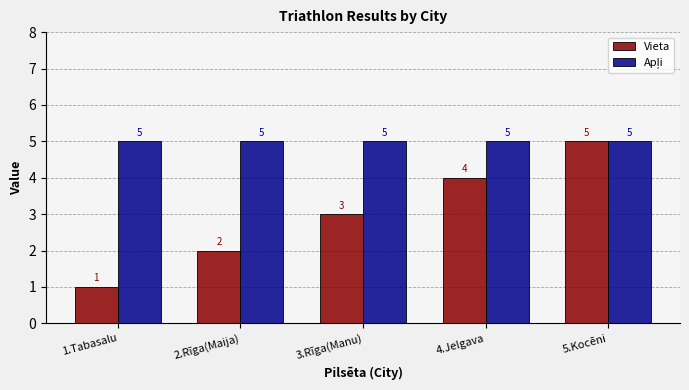

What is the total value across all series at 2.Rīga(Maija)?

7